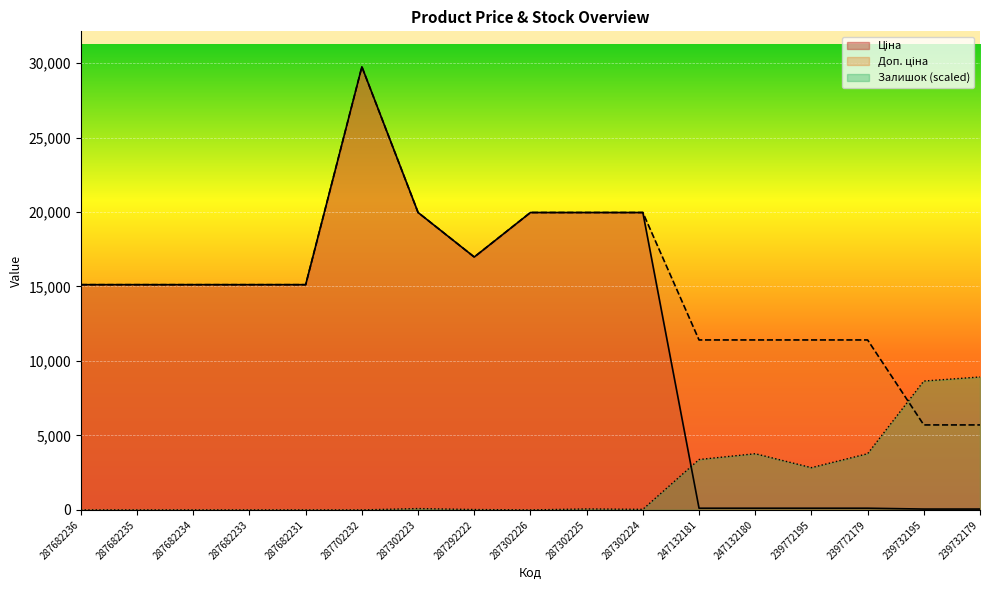

What is the sum of the Ціна values at 287302226 and 239772195?

20078.3